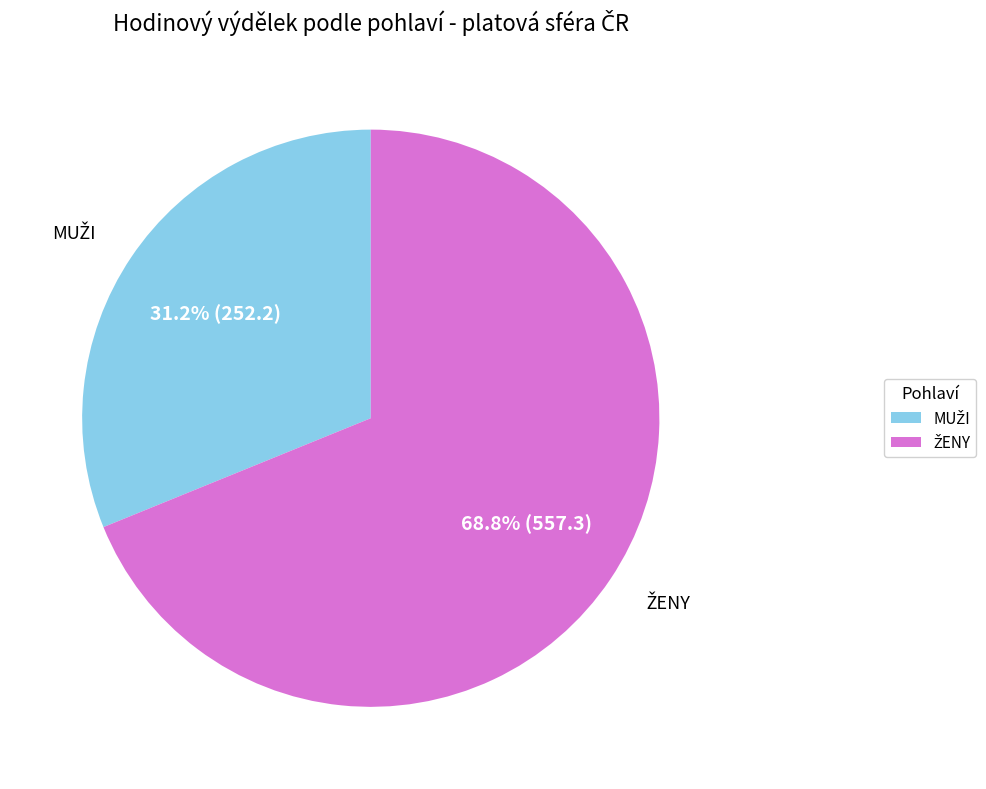

Is there any slice that represents more than half of the pie?

Yes